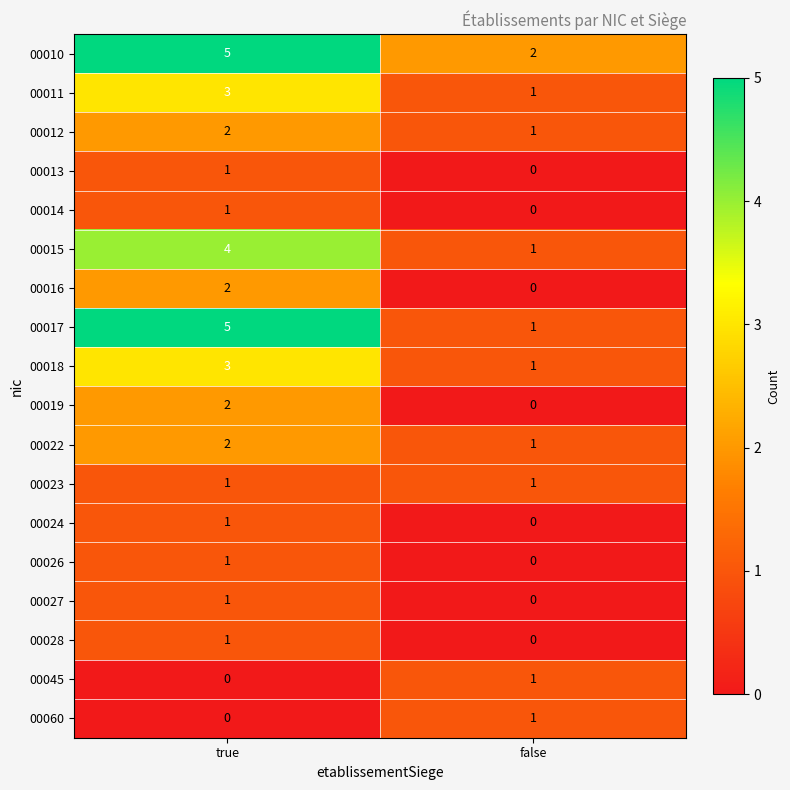

The value of 00022 at true is 3. True or false?

False